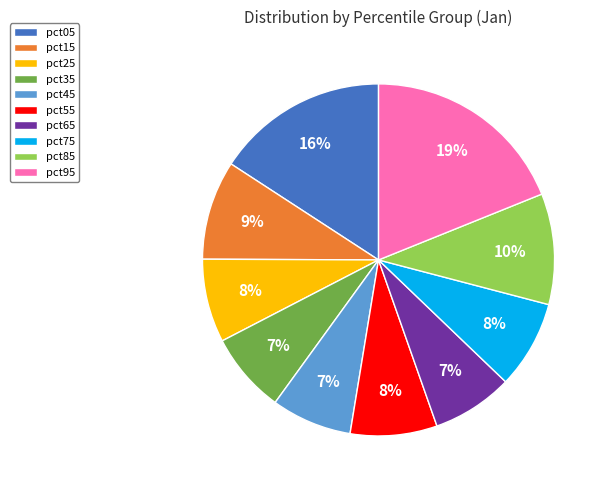

Which slice is the largest?

pct95